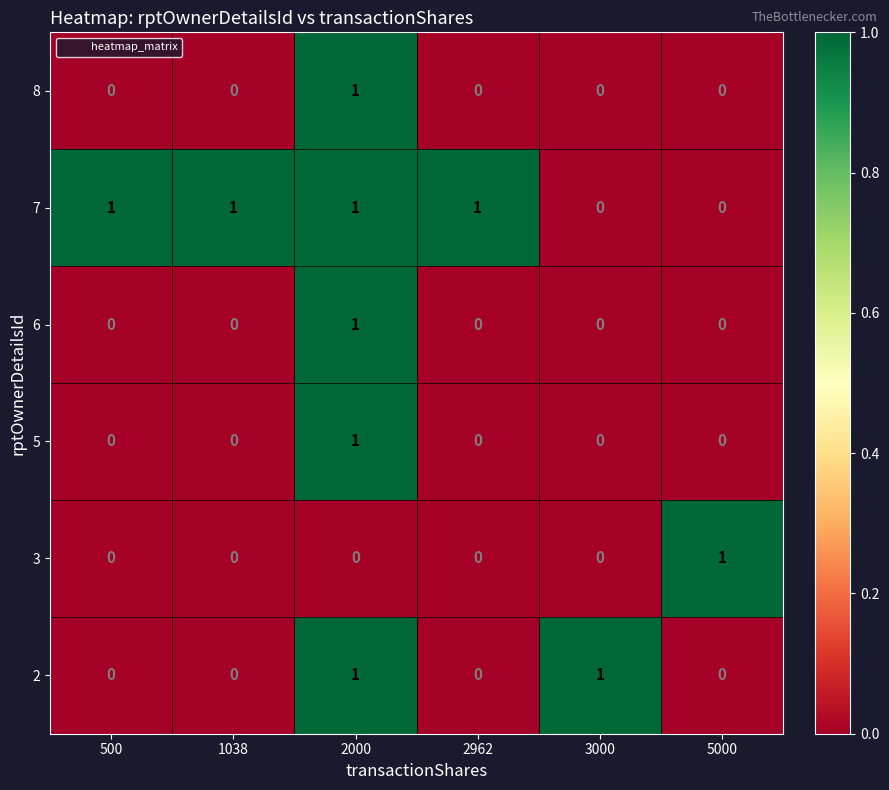

Which category has the highest value in the 5 series?

2000